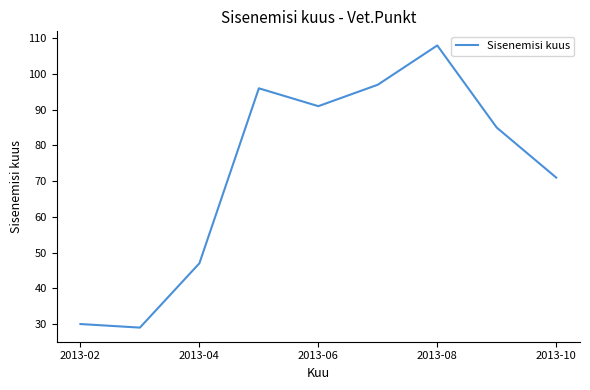

How many categories are shown in the chart?

9